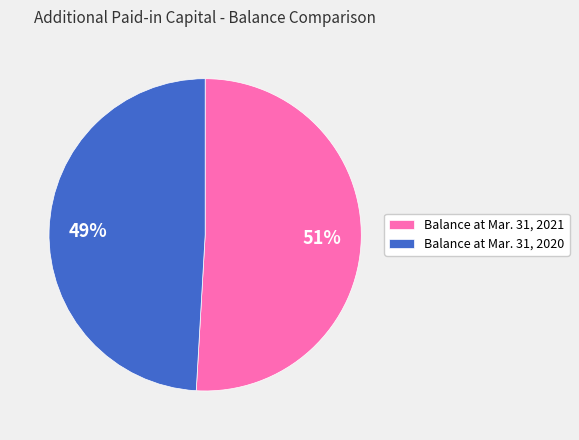

Which has a higher value, Balance at Mar. 31, 2020 or Balance at Mar. 31, 2021?

Balance at Mar. 31, 2021